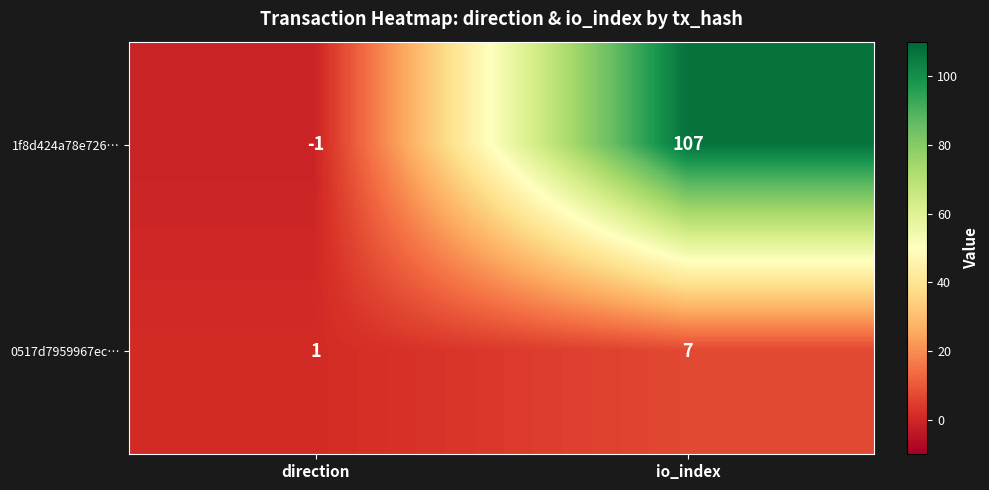

At which category does the chart reach its minimum across all series?

direction